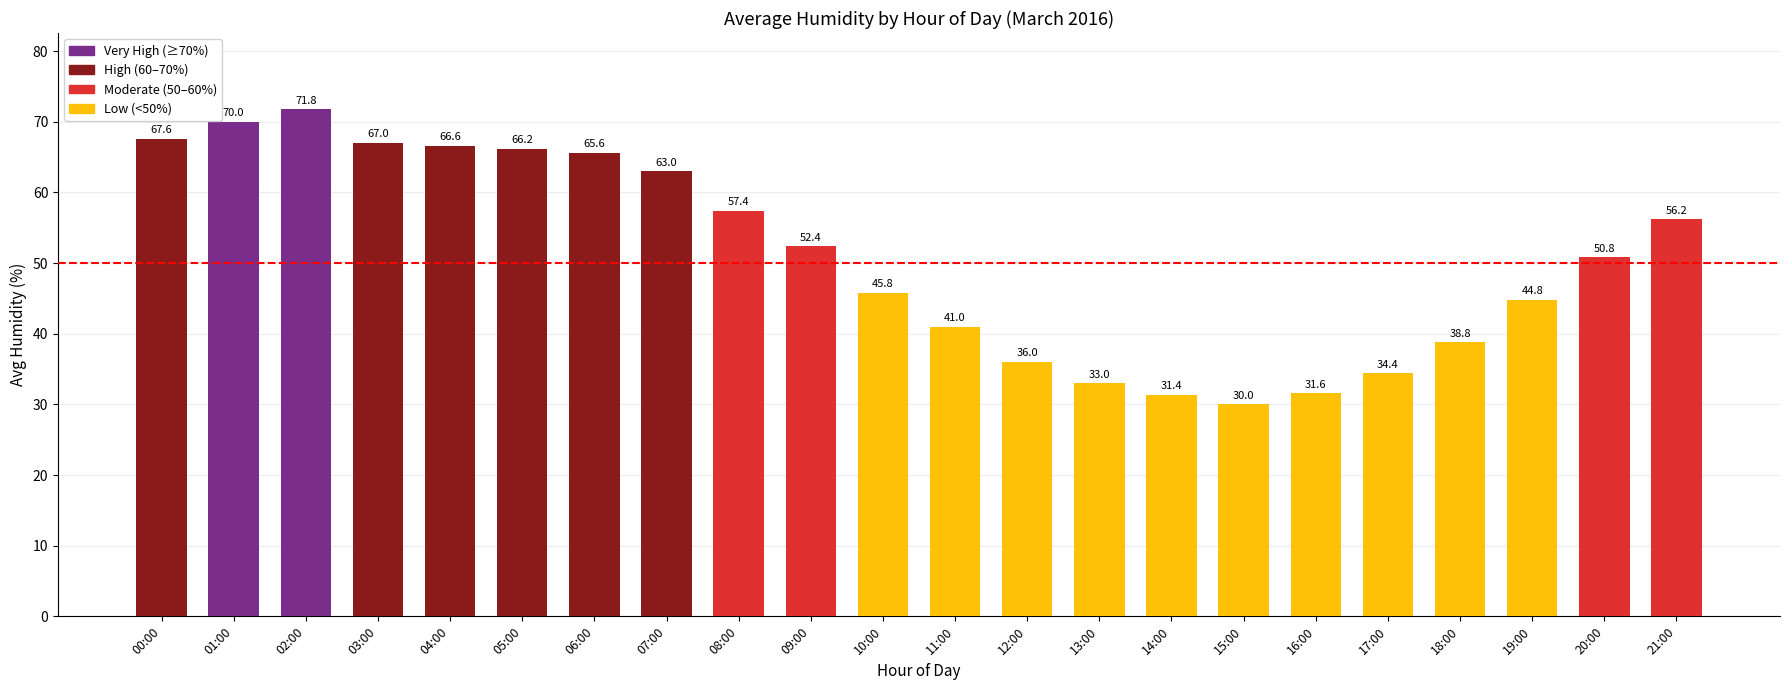

What is the difference between the values at 09:00 and 13:00?

19.4